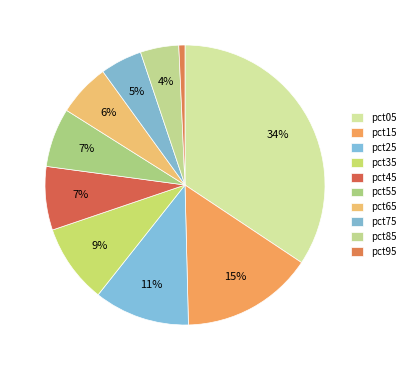

Rank the categories by value from lowest to highest.

pct95, pct85, pct75, pct65, pct55, pct45, pct35, pct25, pct15, pct05